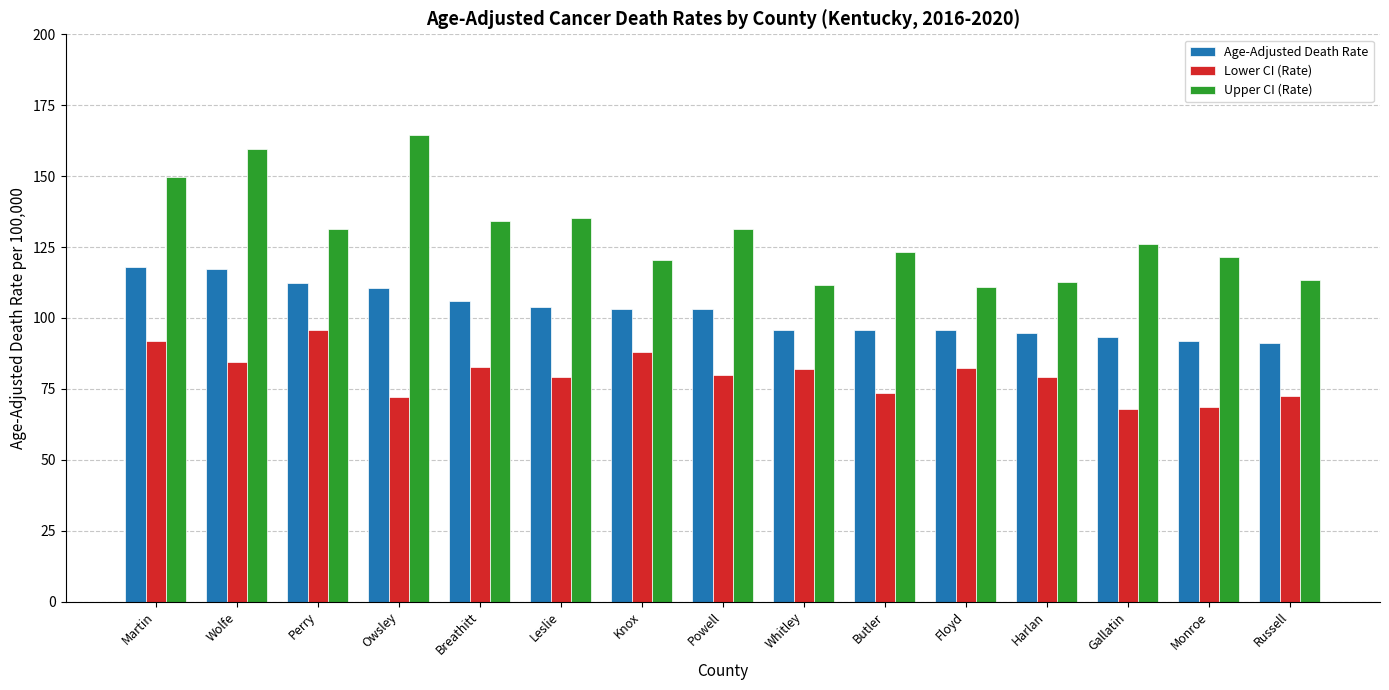

Is the value of Lower CI (Rate) at Russell greater than the value of Upper CI (Rate) at Leslie?

No